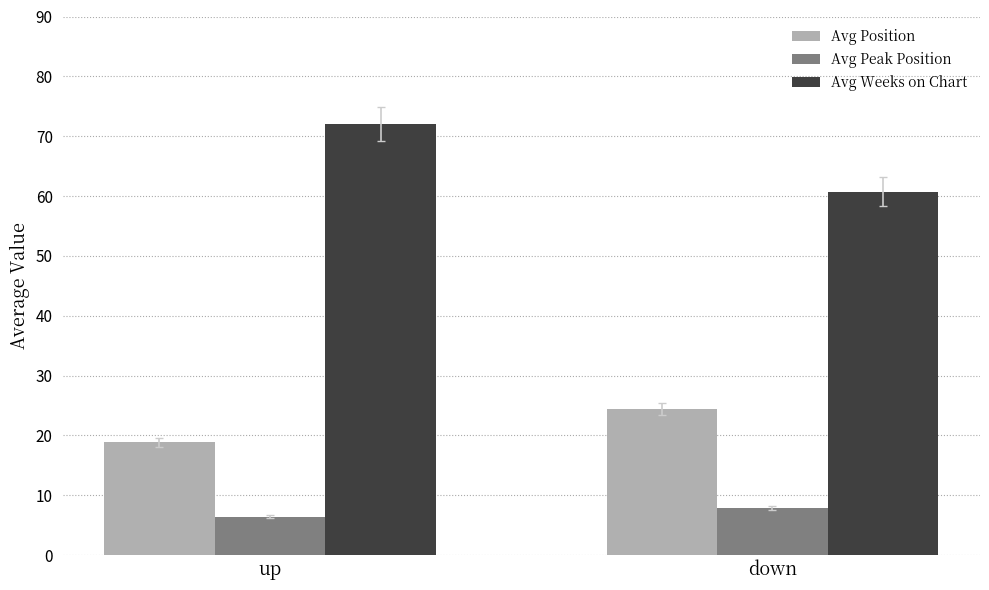

Which series has the largest range (max minus min)?

Avg Weeks on Chart